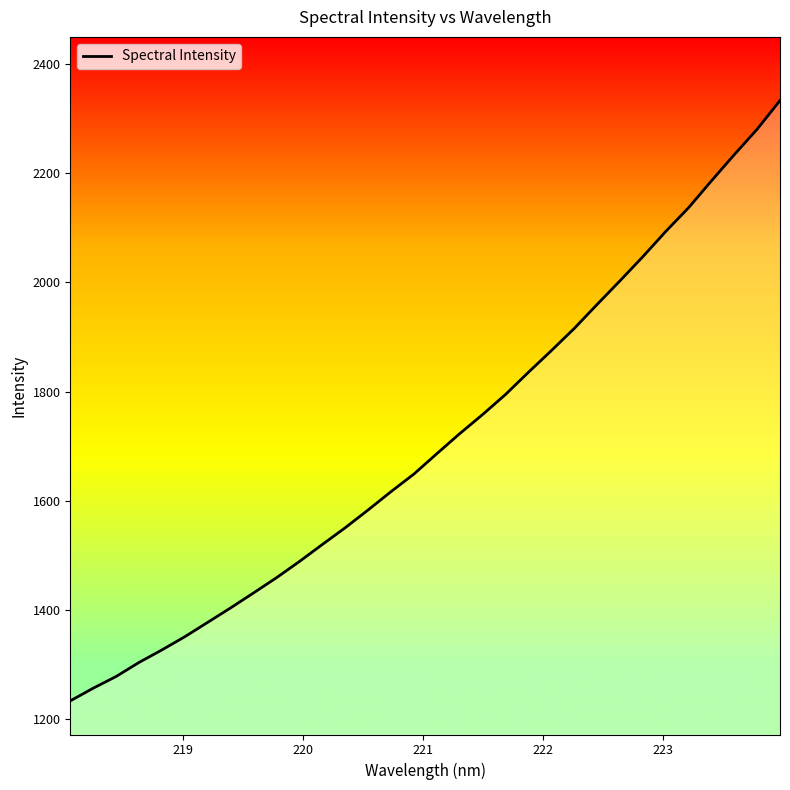

How many lines are shown in the chart?

1